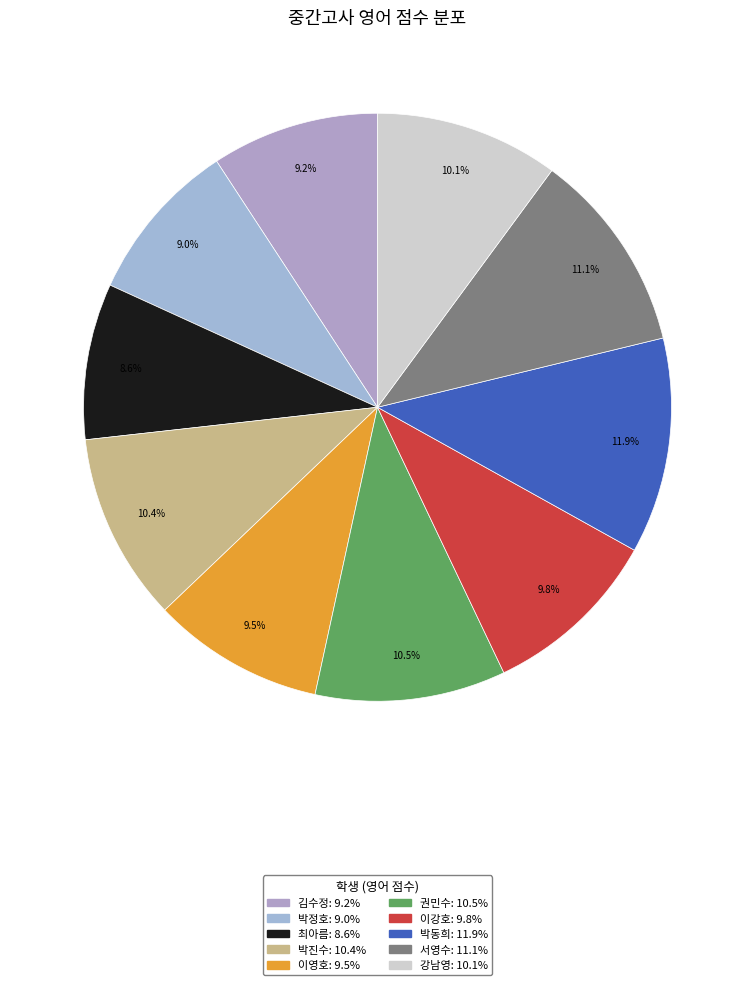

How many slices are in this pie chart?

10